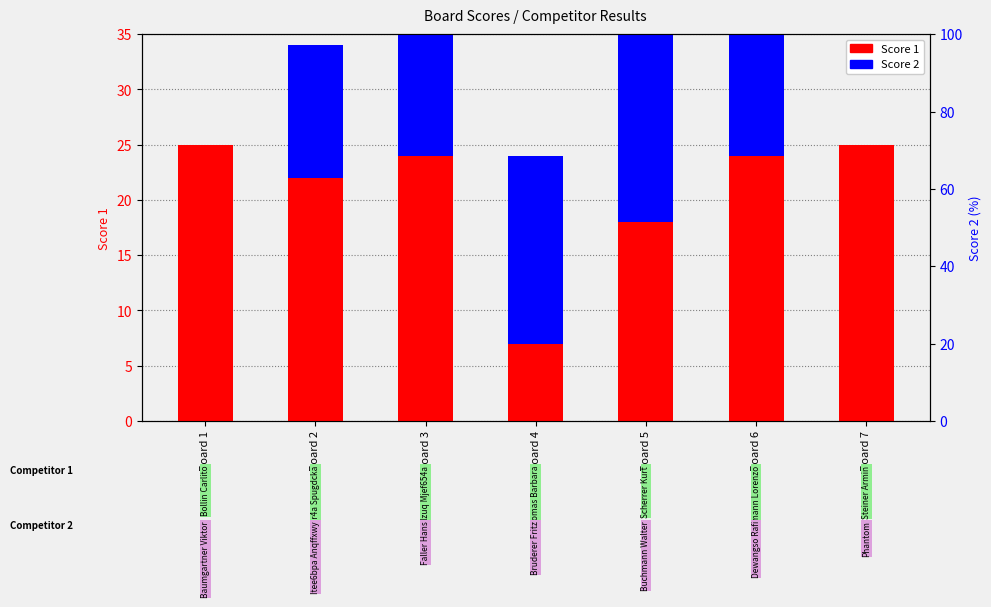

What are all the series names shown in the legend?

Score 1, Score 2